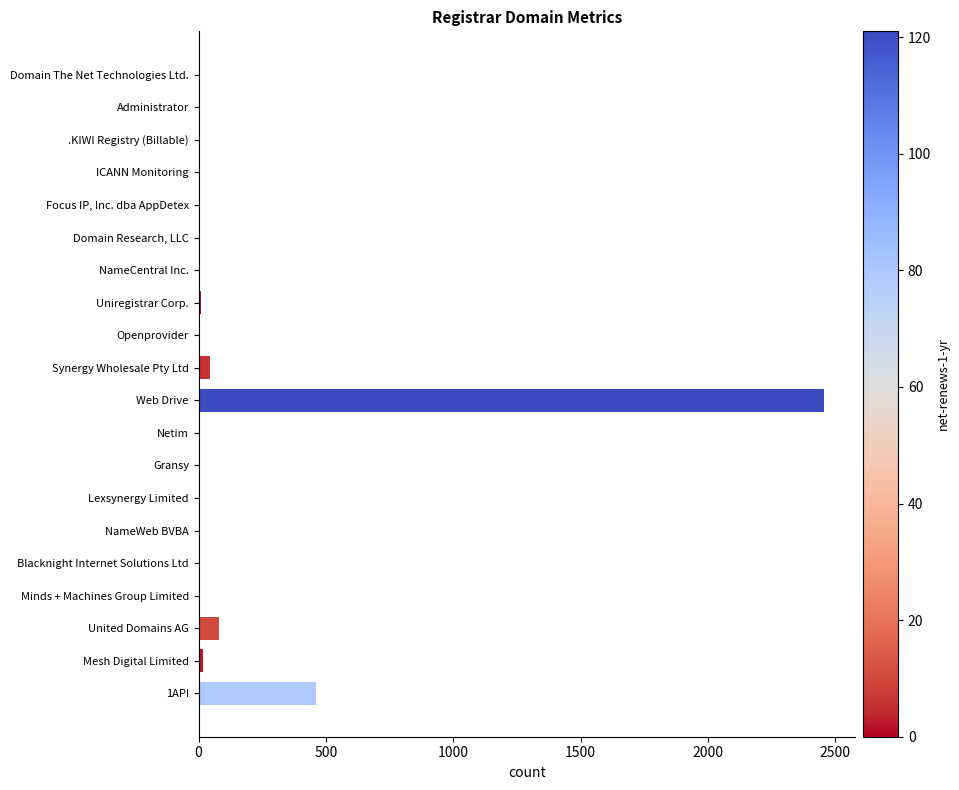

How many data points does each series have?

20